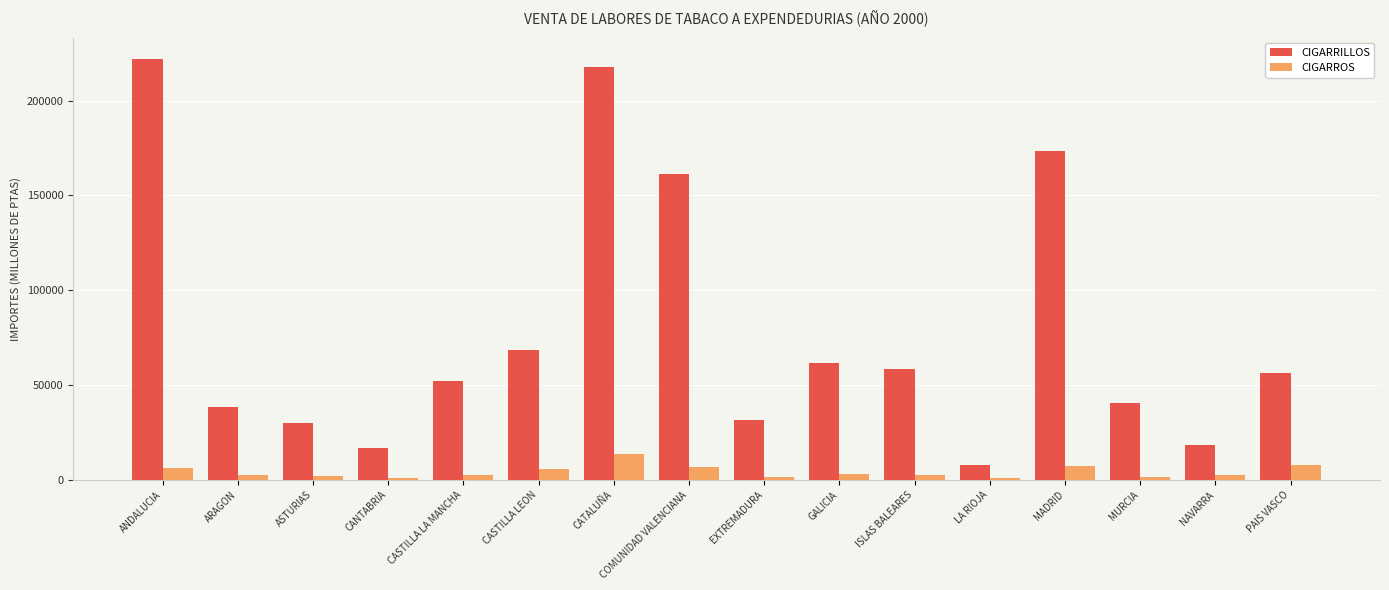

The CIGARROS series shows 7755.2 at PAIS VASCO. True or false?

True